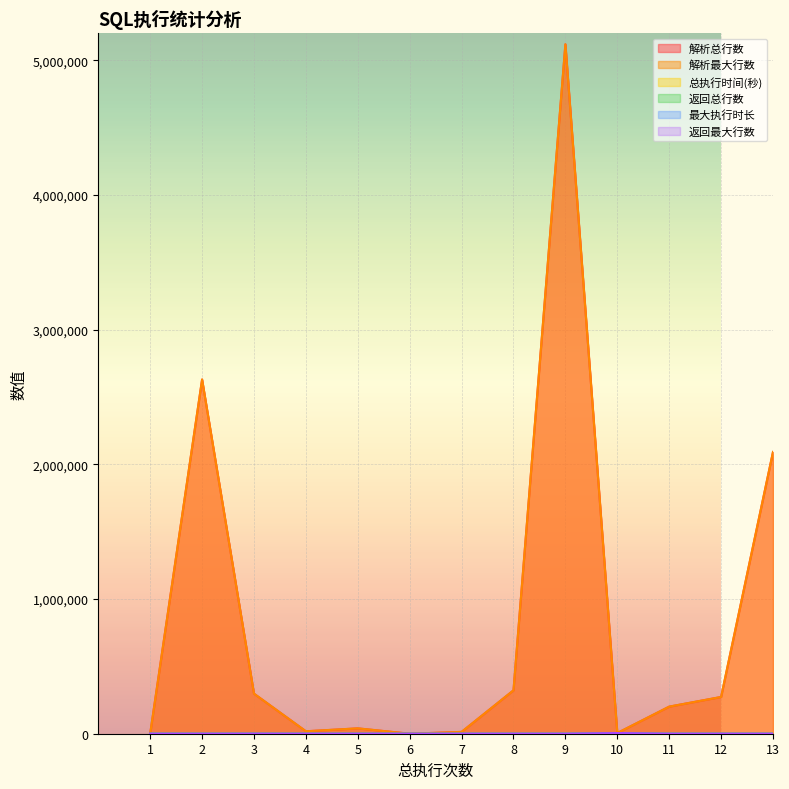

How many intersections are there between 解析最大行数 and 总执行时间(秒)?

3